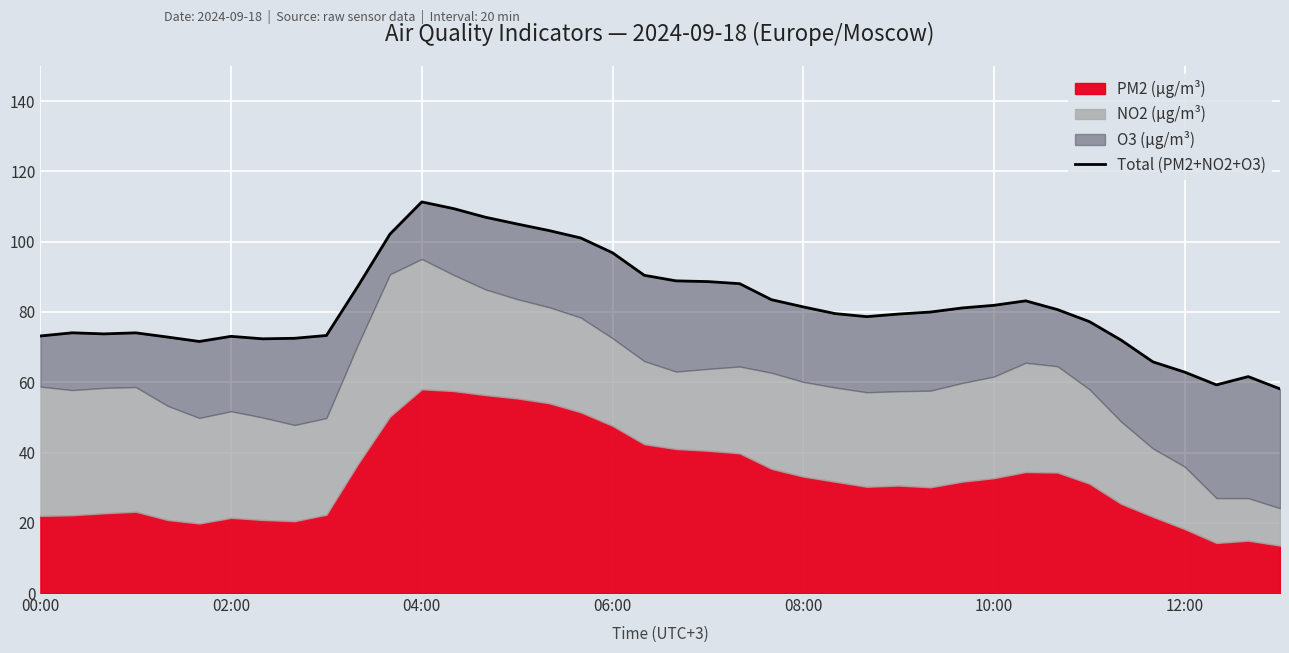

How many values exceed 79?

22